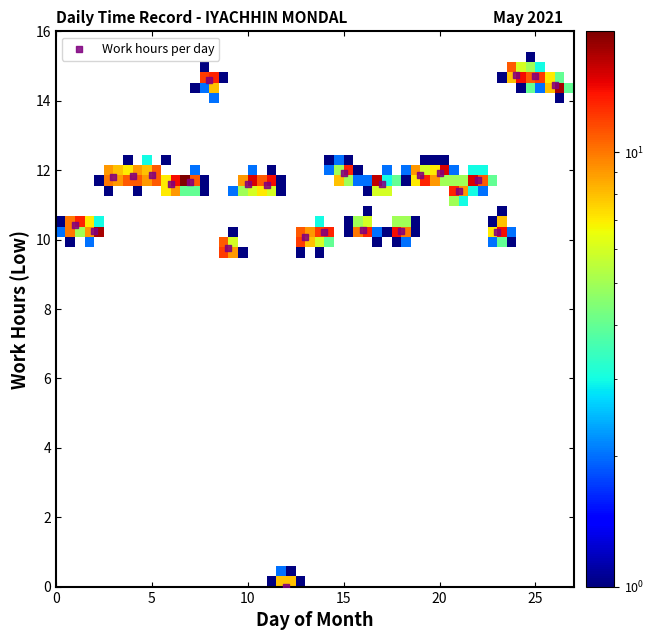

What Y value in the scatter plot is closest to 7?

9.8